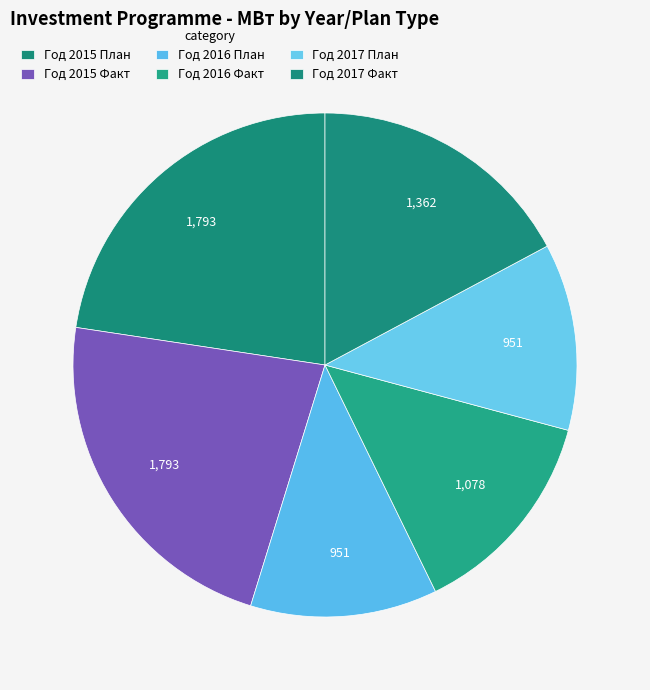

Which slice is the largest?

Год 2015 План